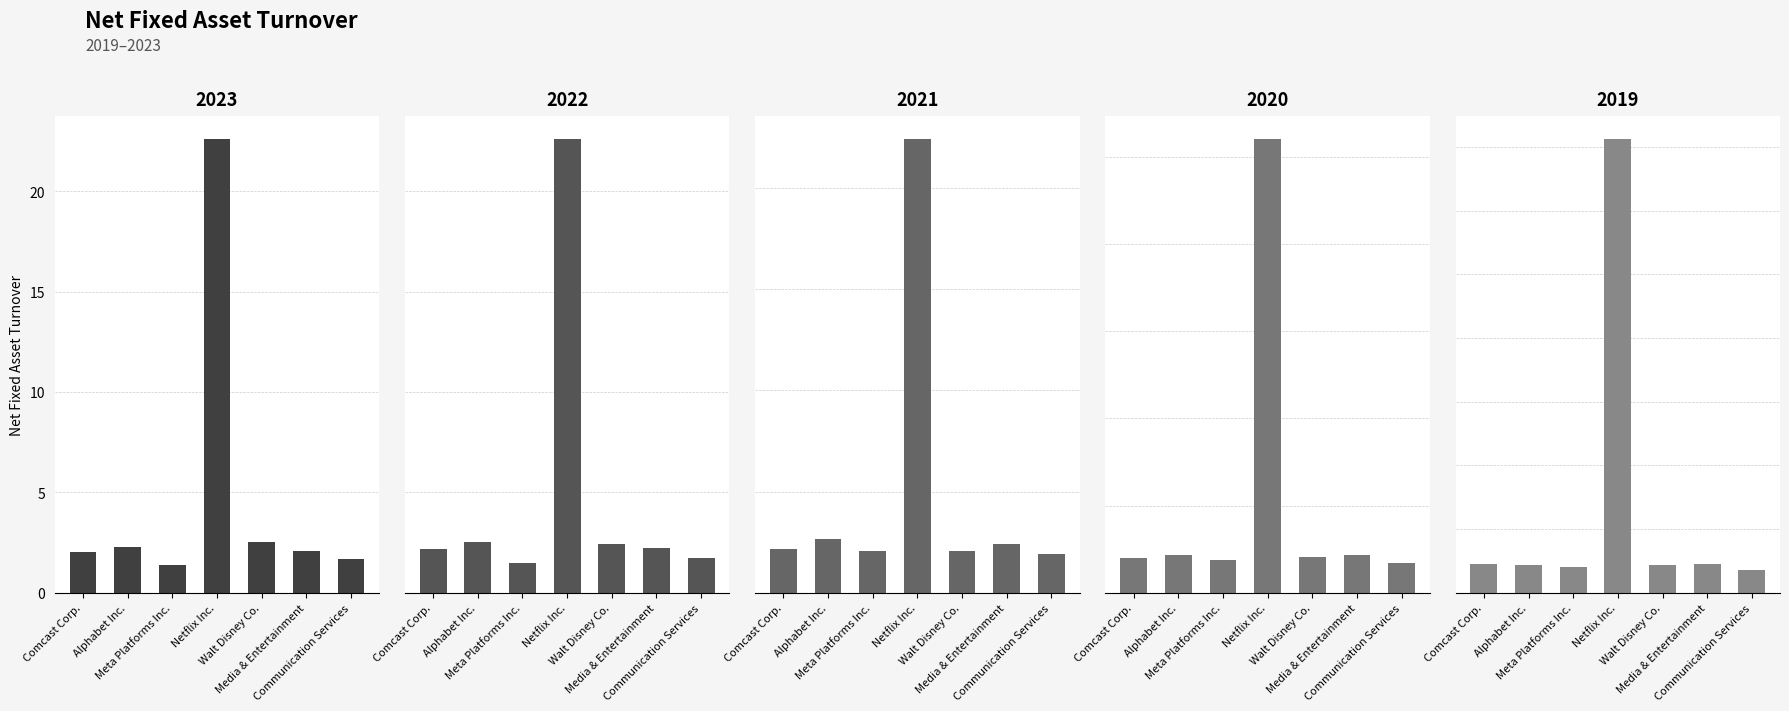

Reading left to right, what are all the values shown in this chart?

2023: 2.0	2.3	1.4	22.6	2.5	2.1	1.7
2022: 2.2	2.5	1.5	22.6	2.4	2.2	1.7
2021: 2.1	2.6	2.0	22.4	2.0	2.4	1.9
2020: 2.0	2.1	1.9	26.0	2.0	2.1	1.7
2019: 2.2	2.2	2.0	35.7	2.2	2.3	1.8